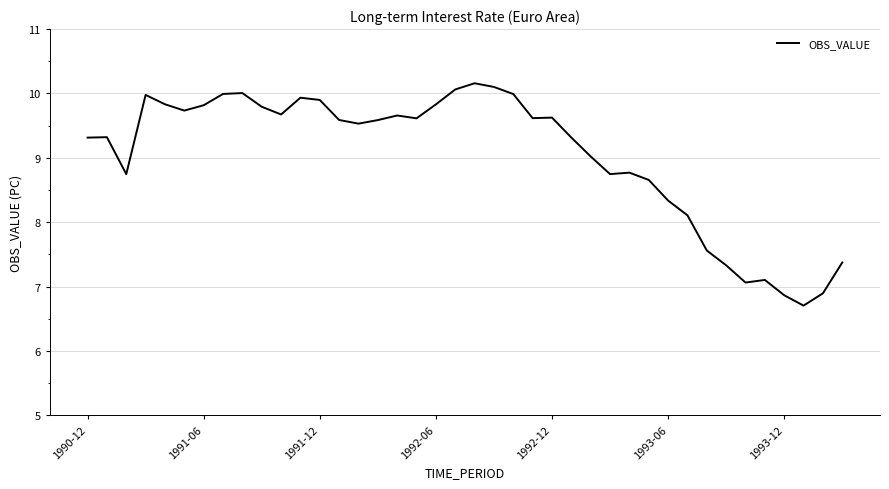

True or false: the data has more than 0 interior local peaks.

True